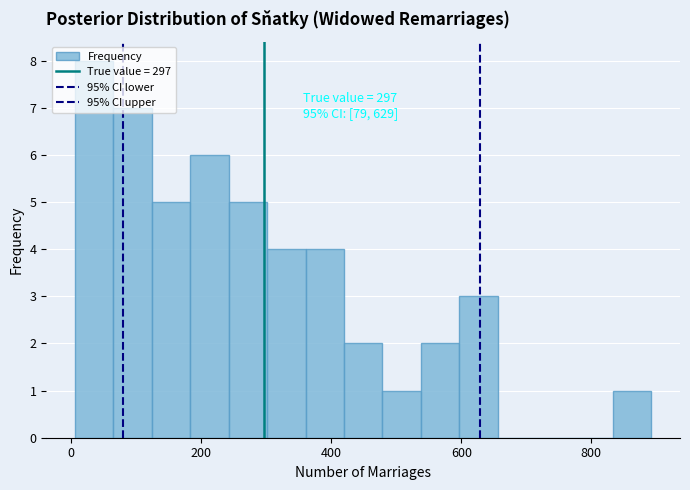

Read against the x-axis, roughly where is the centre of the tallest bar?

40